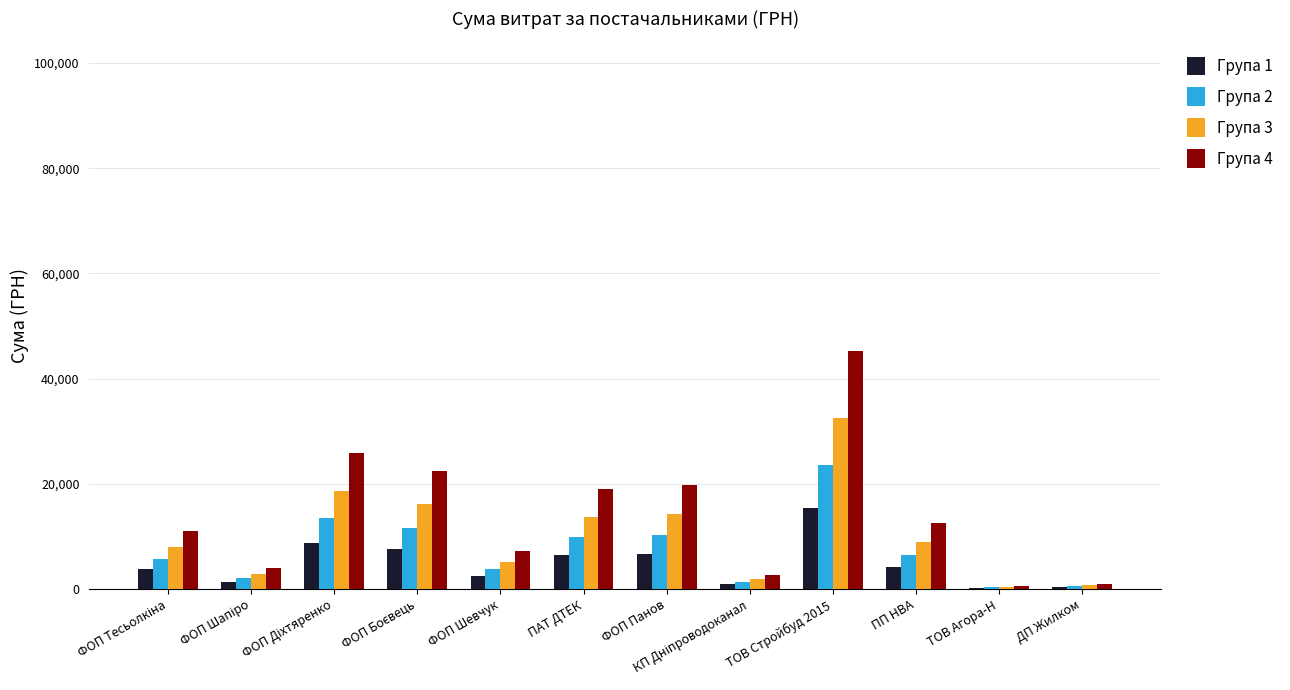

Which category has the highest value across all series?

ТОВ Стройбуд 2015